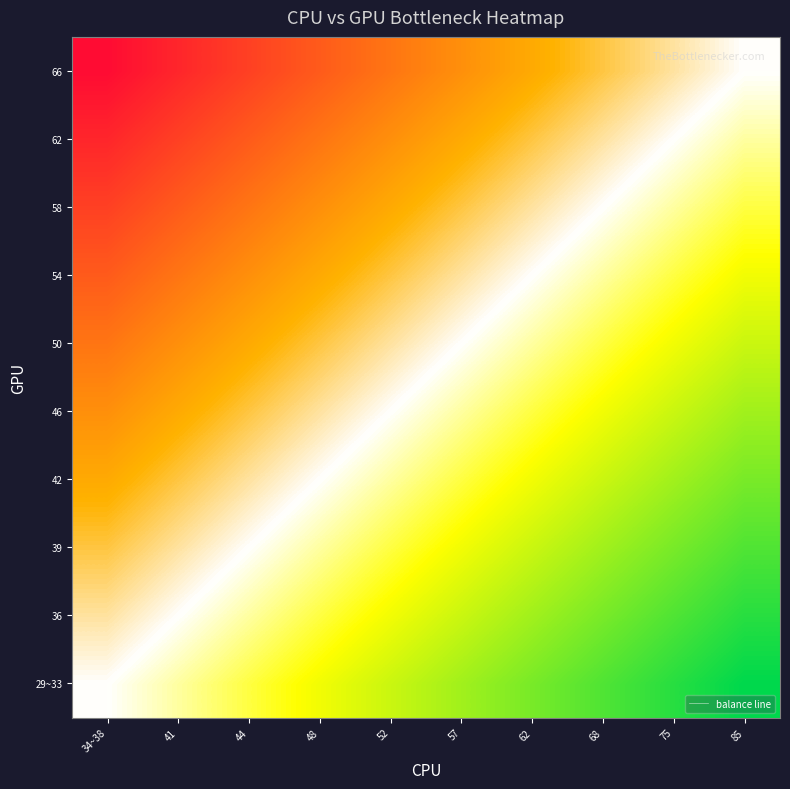

Is the value of 62 at 44 greater than the value of 57 at 85?

Yes